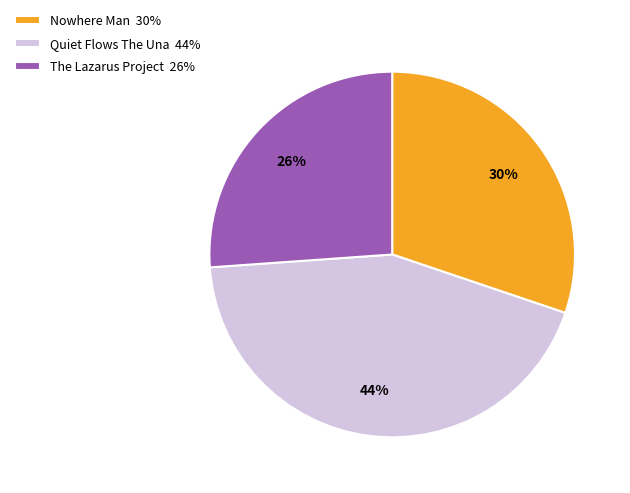

To the nearest percent, what portion does Quiet Flows The Una represent?

44%